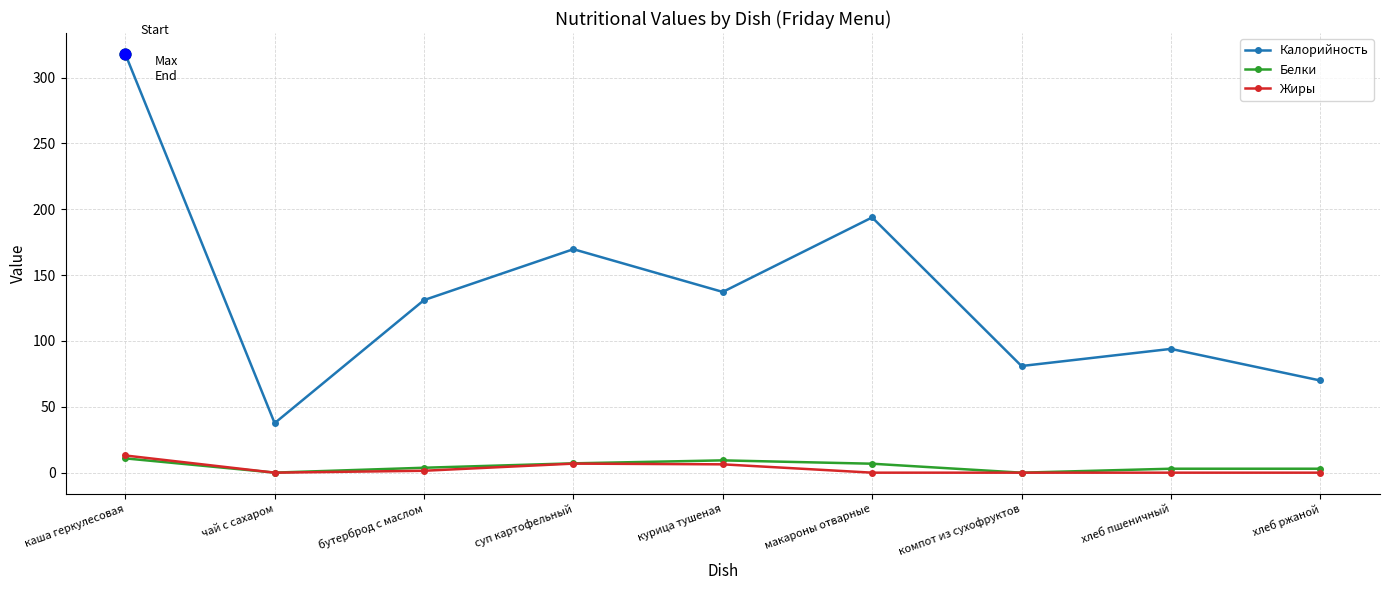

What are all the series names shown in the legend?

Калорийность, Белки, Жиры